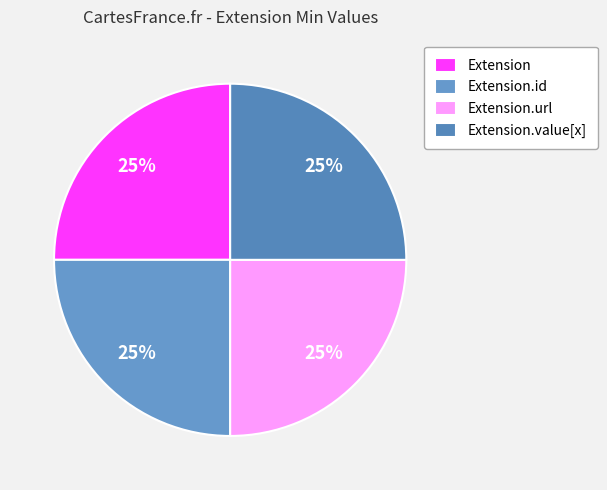

To the nearest percent, what percentage of the pie is Extension.id?

25%